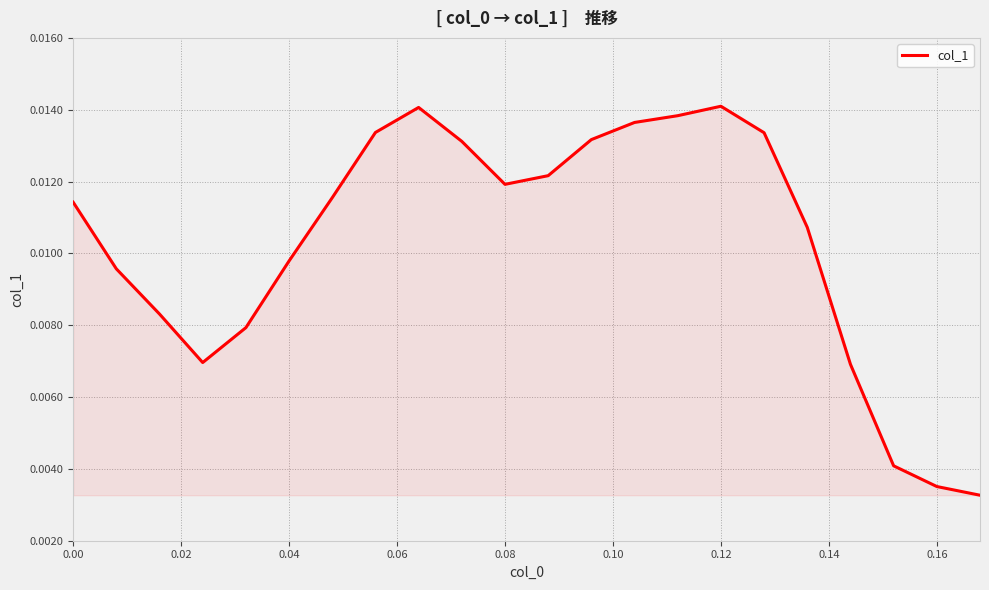

Does the chart display data point markers on the line(s)?

No